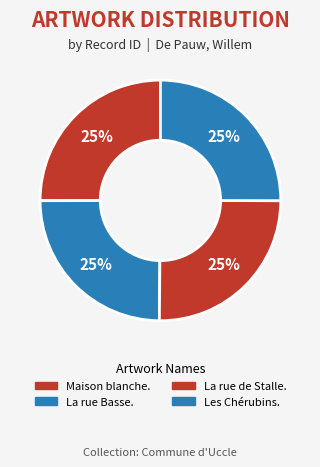

Count the number of slices in the pie.

4